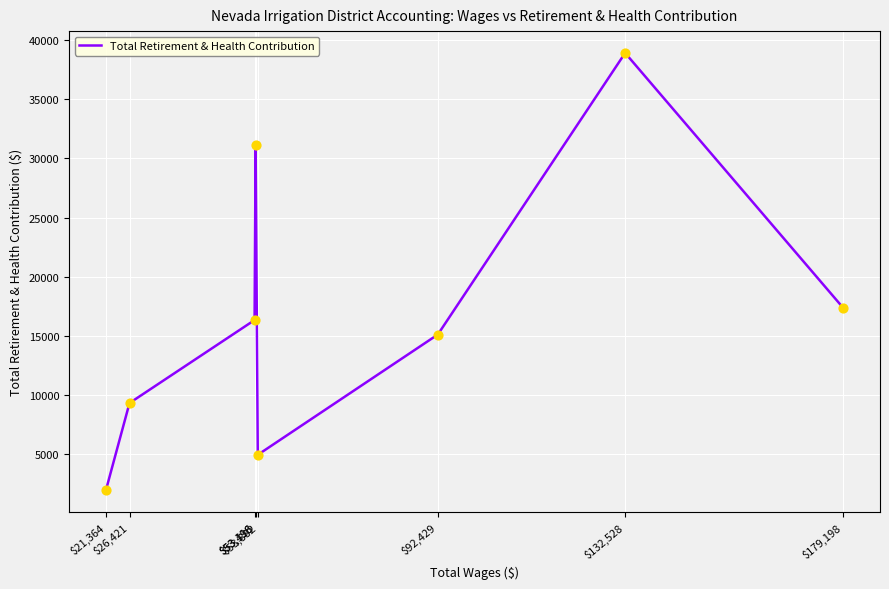

What is the ratio of the value at $132,528 to the value at $26,421?

4.2